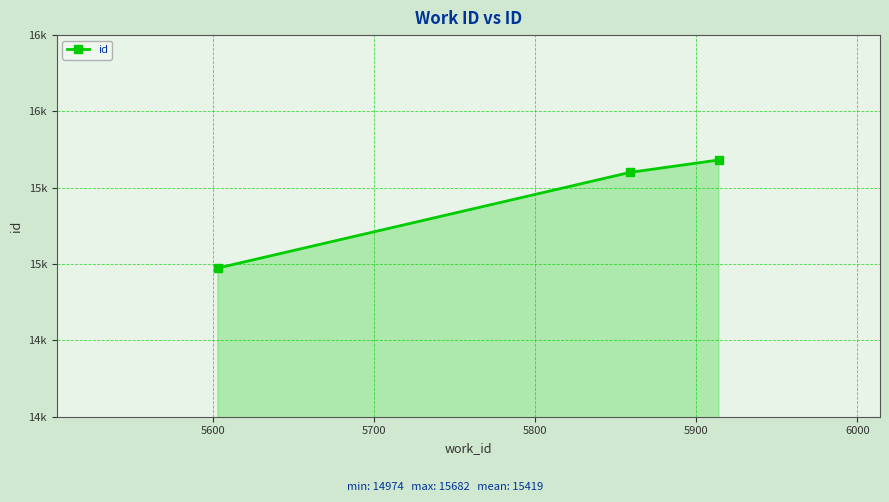

Is this an area chart (filled region under the line)?

Yes